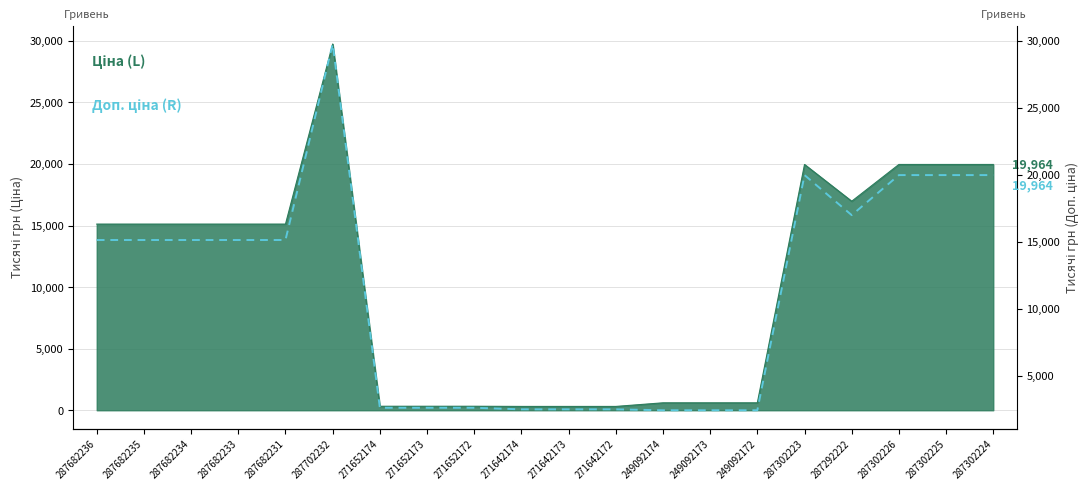

Reading right to left, extract all data points from this chart.

287302224=19964.2	287302225=19964.2	287302226=19964.2	287292222=16976.3	287302223=19964.2	249092172=2414.8	249092173=2414.8	249092174=2414.8	271642172=2482.4	271642173=2482.4	271642174=2482.4	271652172=2598.3	271652173=2598.3	271652174=2598.3	287702232=29747.2	287682231=15120.0	287682233=15120.0	287682234=15120.0	287682235=15120.0	287682236=15120.0